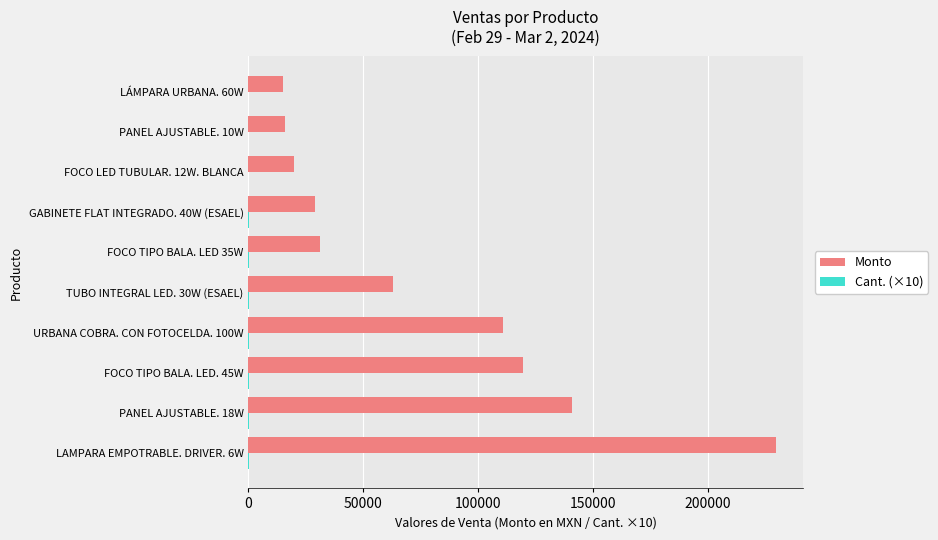

Which series changed the most between PANEL AJUSTABLE. 18W and FOCO TIPO BALA. LED 35W?

Monto